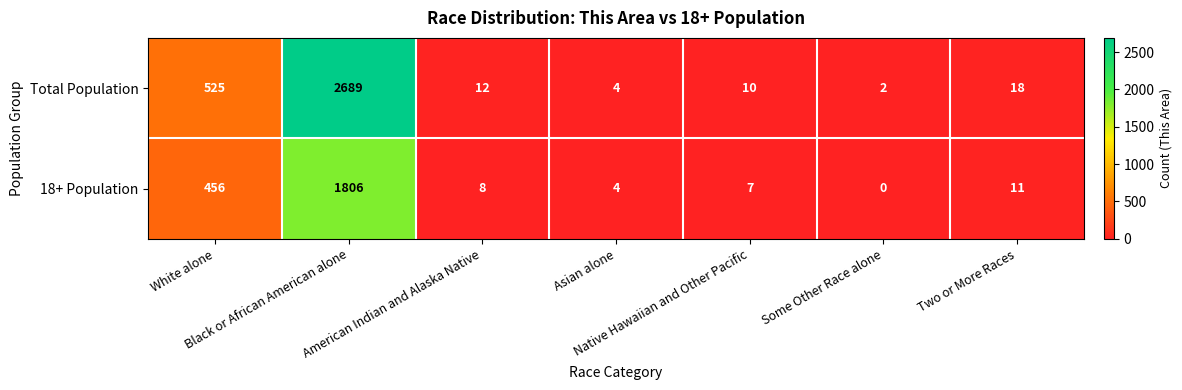

At which category is the sum across all series the highest?

Black or African American alone